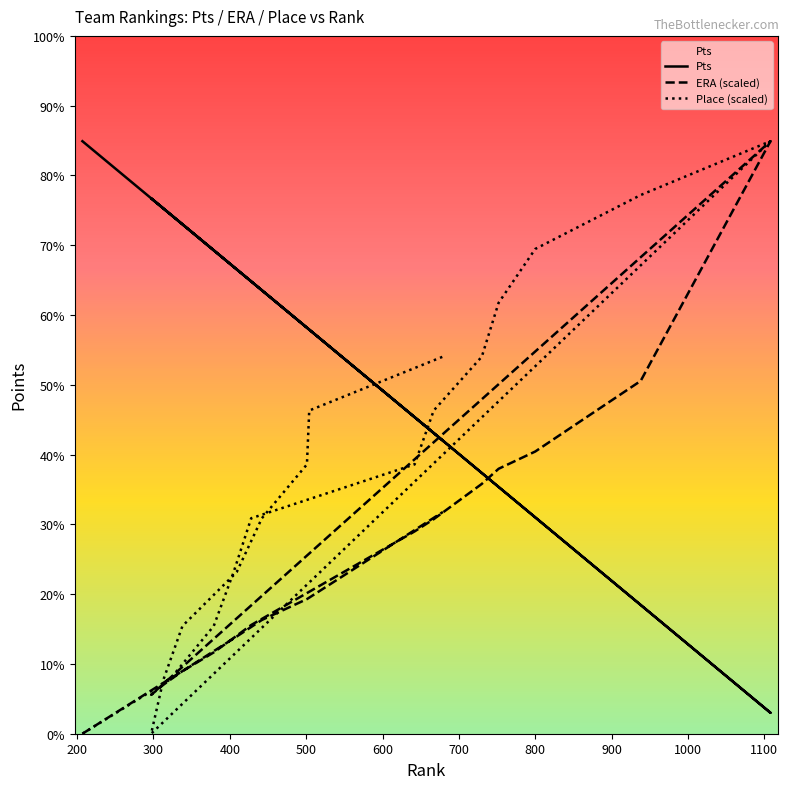

How many categories are shown in the chart?

20